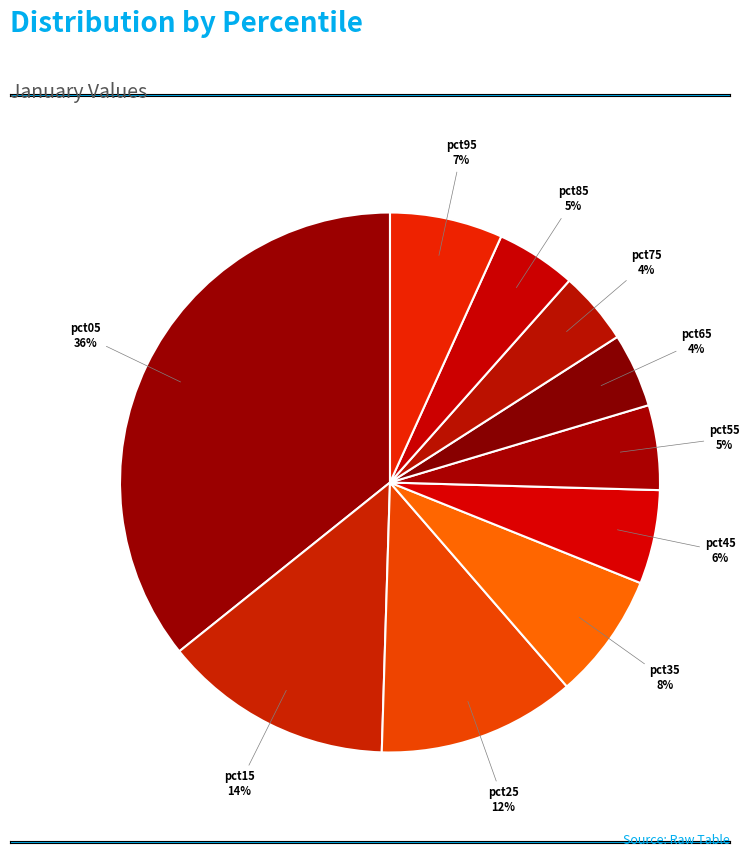

Do pct55 and pct75 together represent more than half of the pie?

No